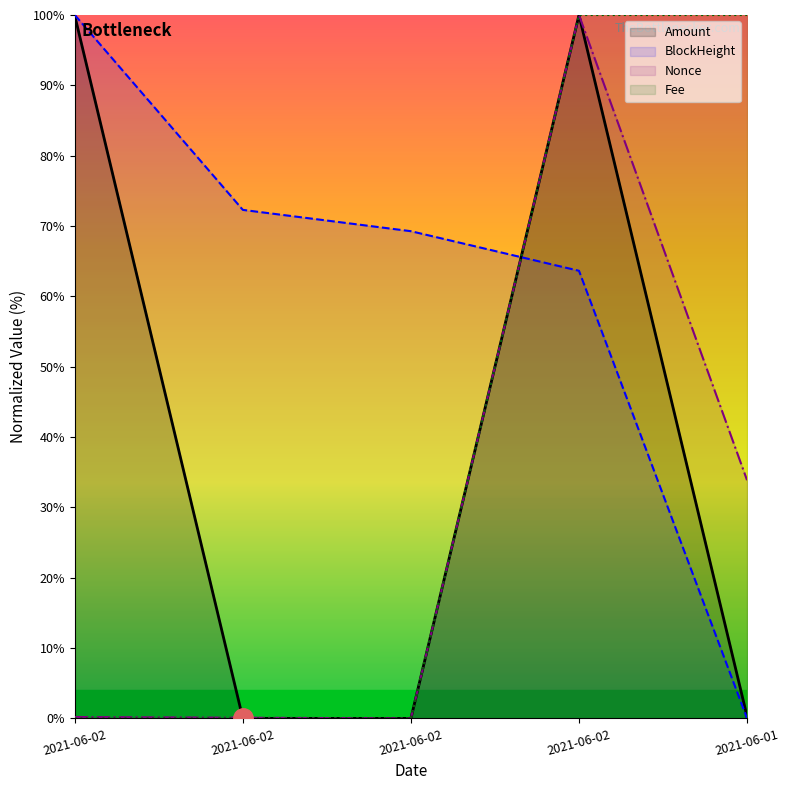

True or false: Amount and Fee cross at least once.

False